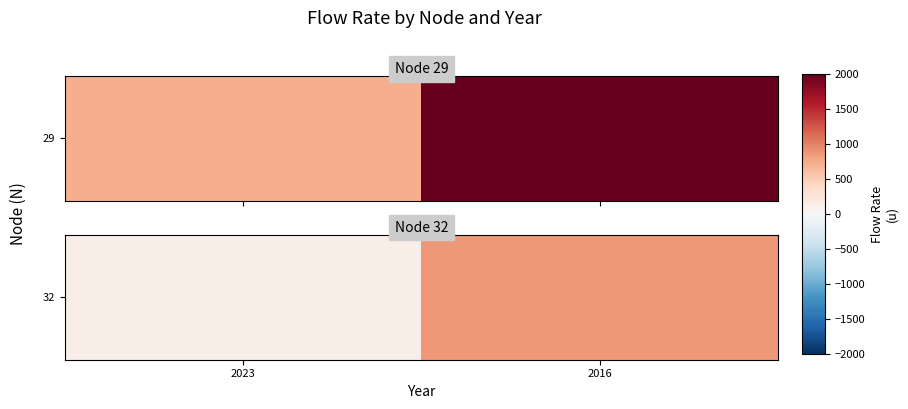

What is the sum of the values at 2023 and 2016?

1010